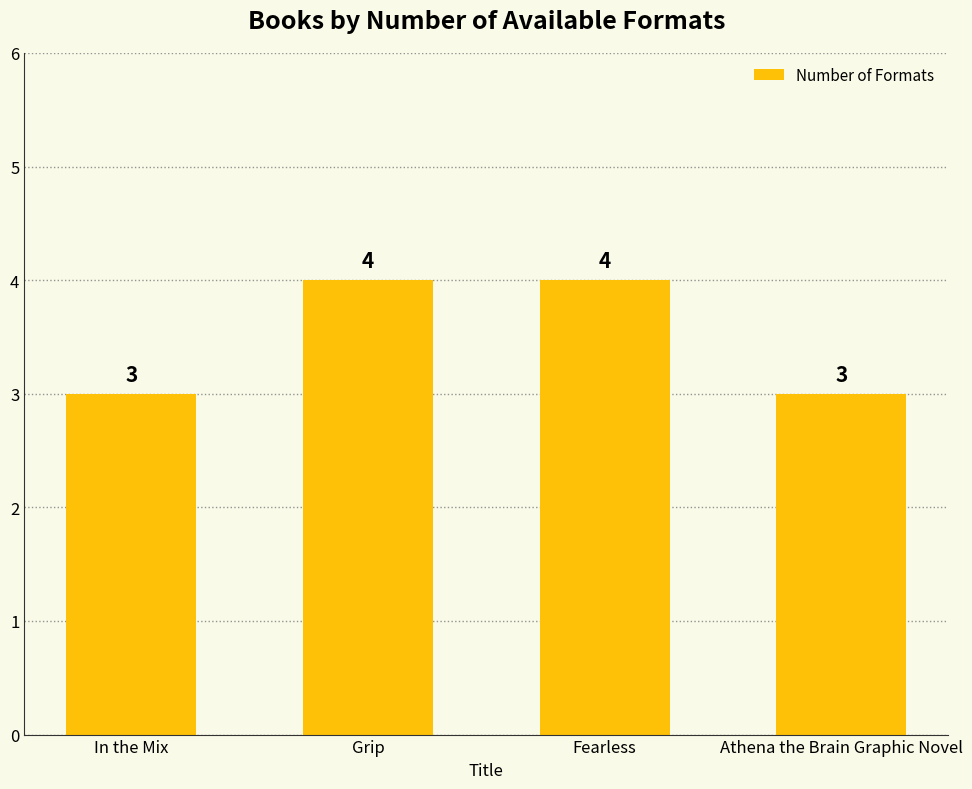

Reading right to left, list all the values displayed in this chart.

3	4	4	3